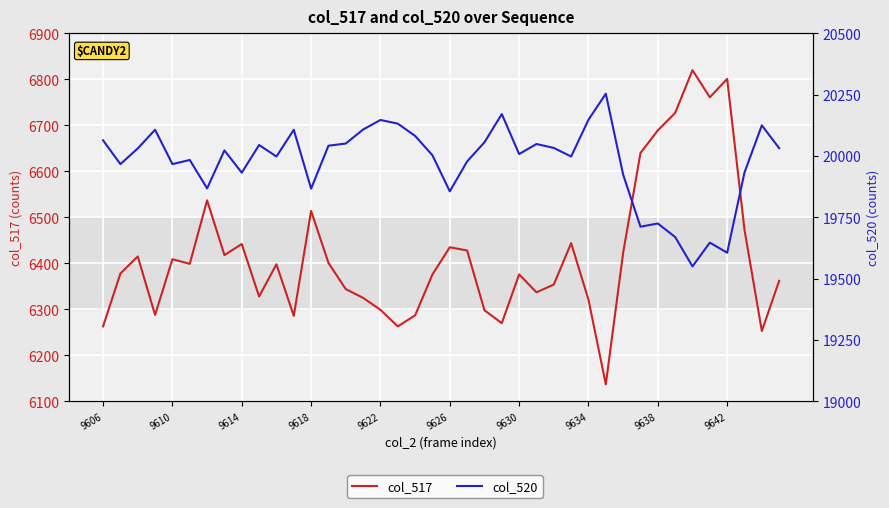

The value of col_520 at 26 is 12420. True or false?

False